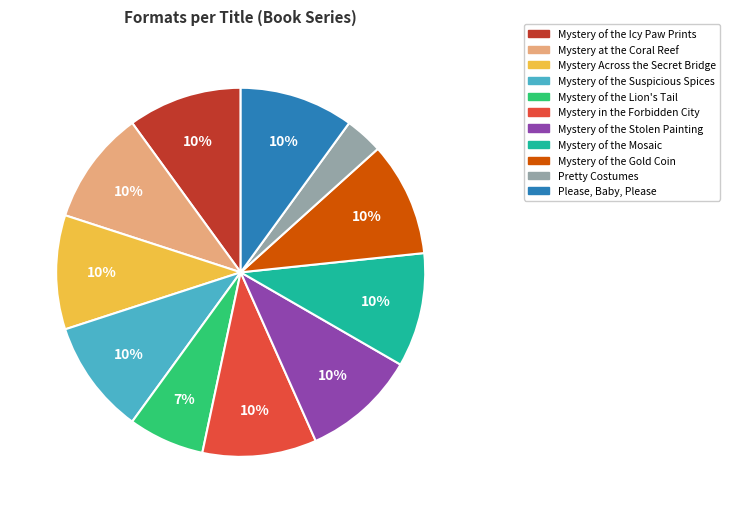

True or false: Mystery of the Gold Coin accounts for 10% of the total.

True